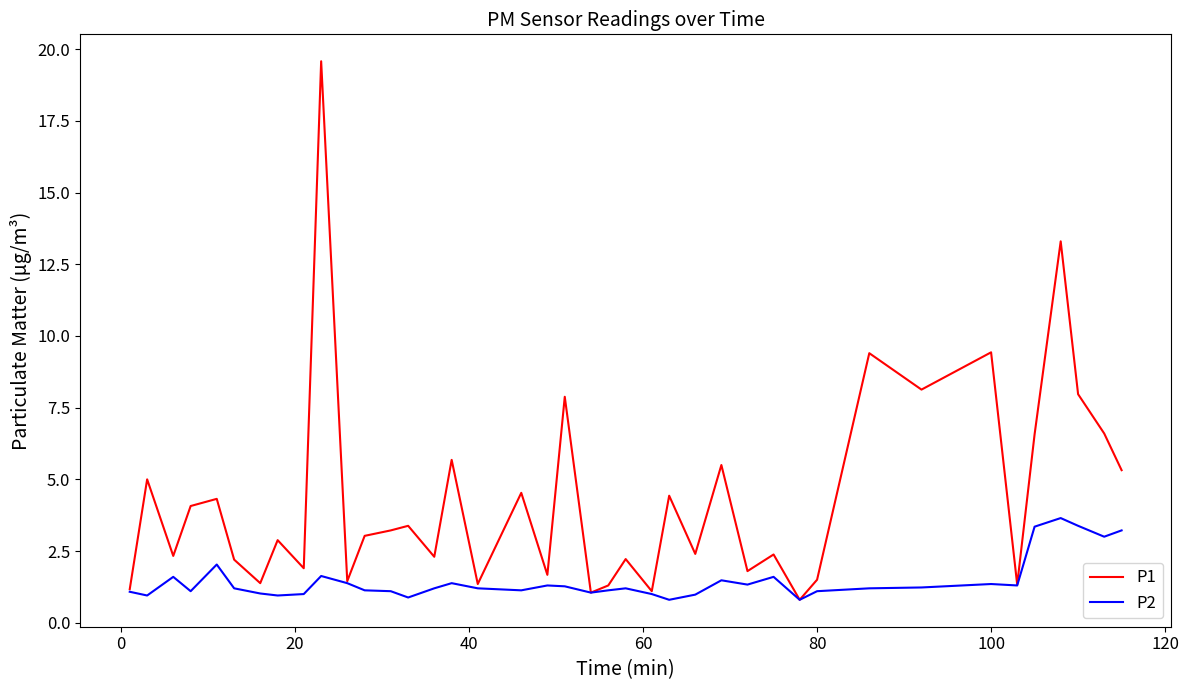

List the series in order of their overall mean, highest first.

P1, P2